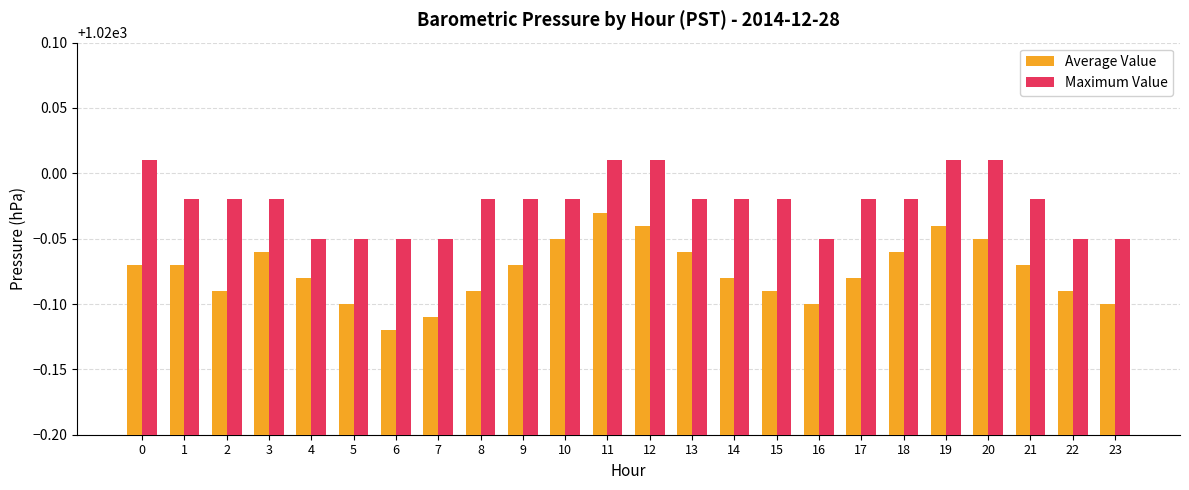

How many distinct data groups are displayed?

2